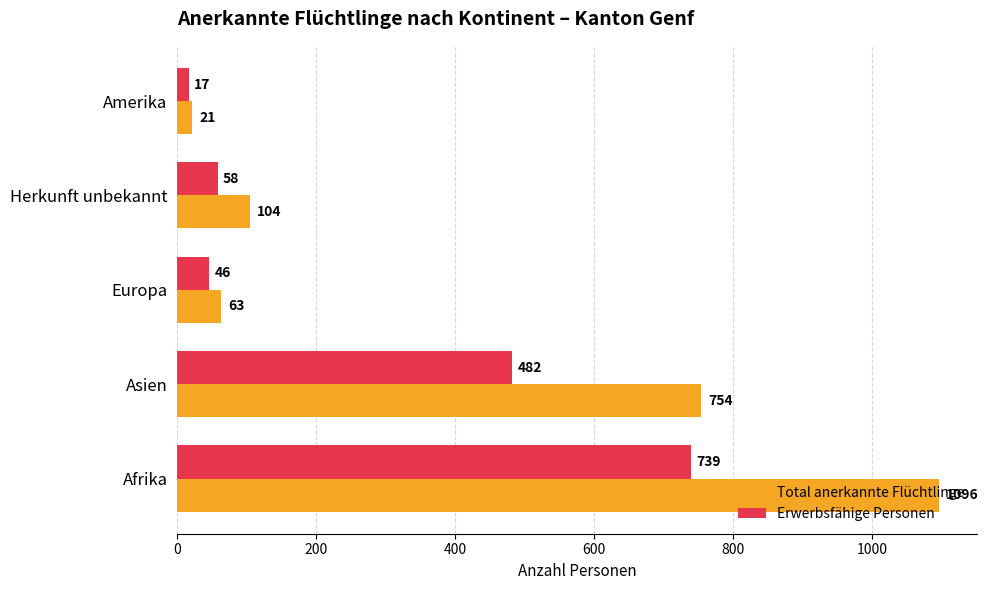

List the series in order of their peak value, highest first.

Total anerkannte Flüchtlinge, Erwerbsfähige Personen